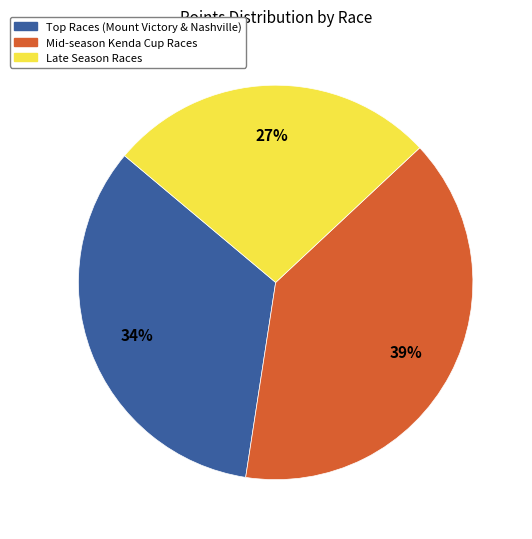

To the nearest percent, what is the difference between the largest and smallest slice percentages?

12%